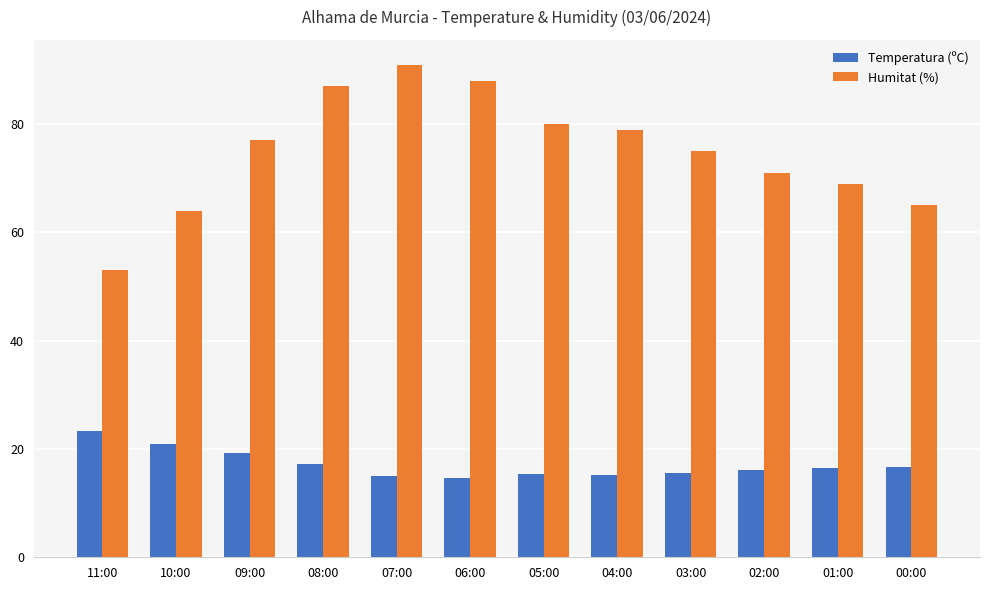

What is the maximum value shown in the chart?

91.0